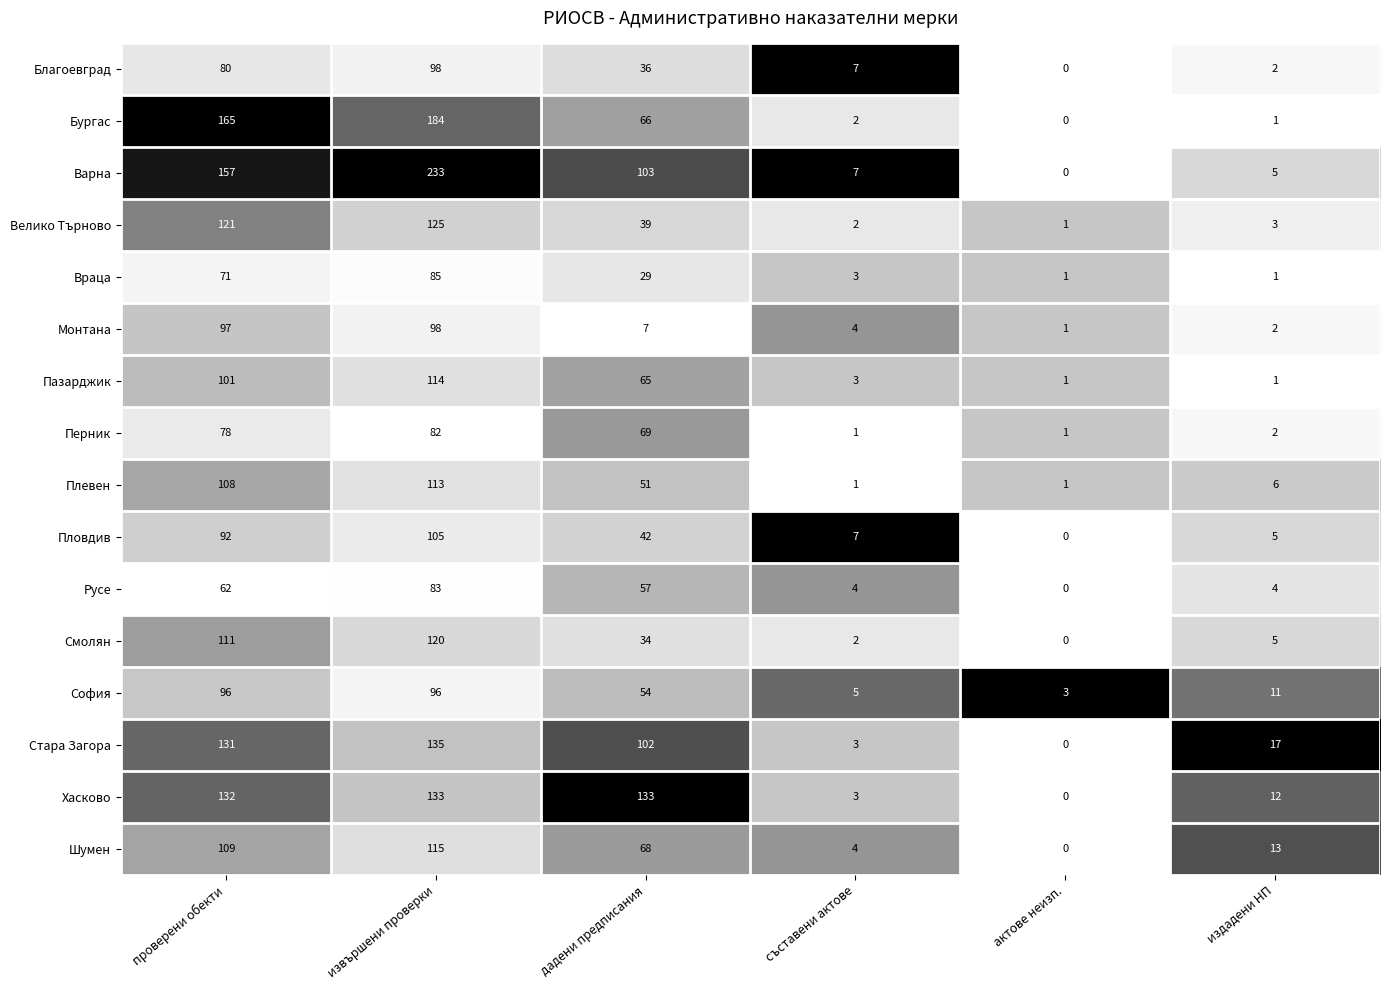

What is the total value across all series at издадени НП?

90